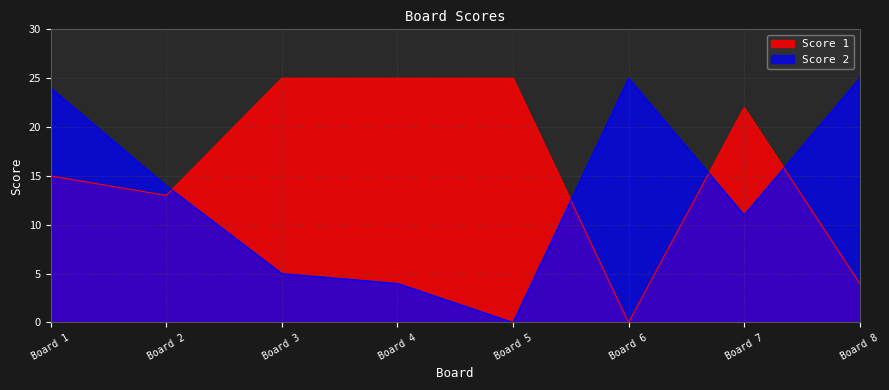

What is the maximum value shown in the chart?

25